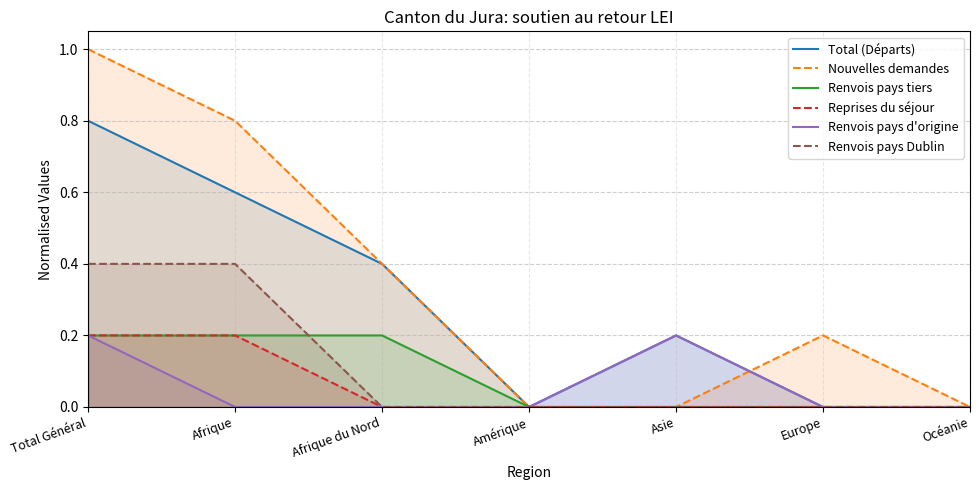

True or false: Renvois pays tiers has more than 0 interior local peaks.

False